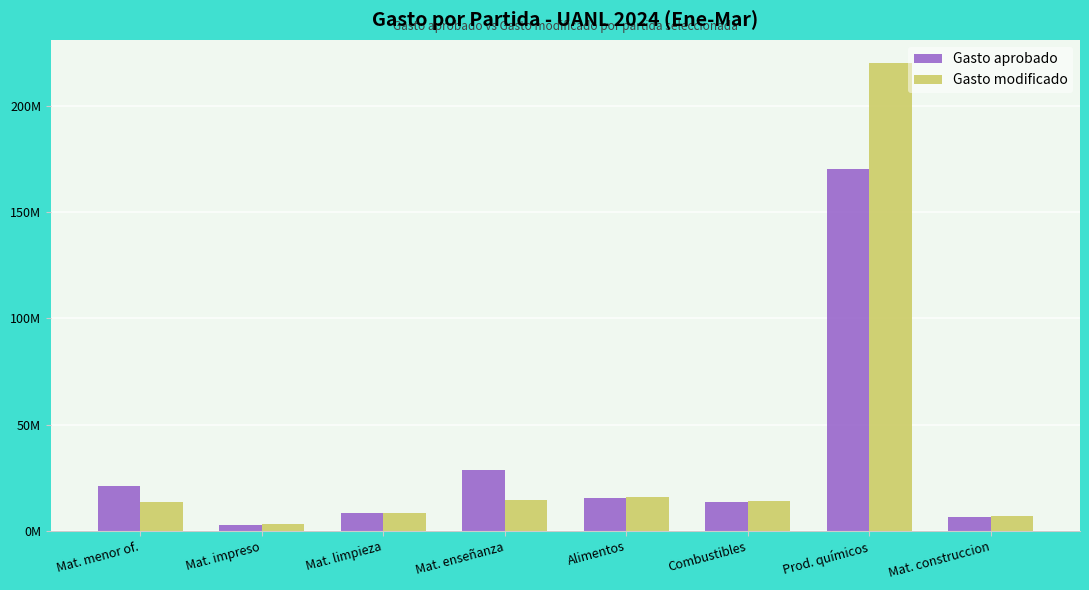

Which category has the highest value across all series?

Prod. químicos